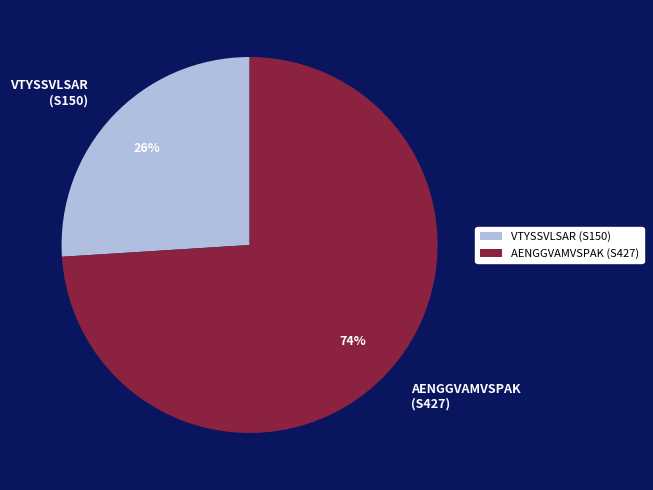

To the nearest percent, what is the difference between the largest and smallest slice percentages?

48%